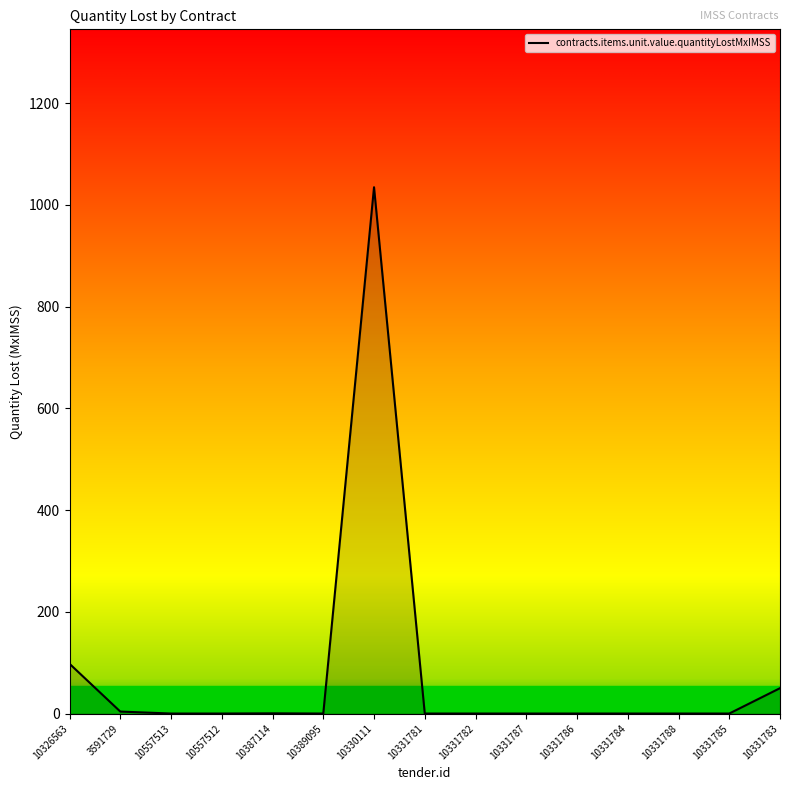

What is the difference between the values at 10331783 and 10557513?

49.9